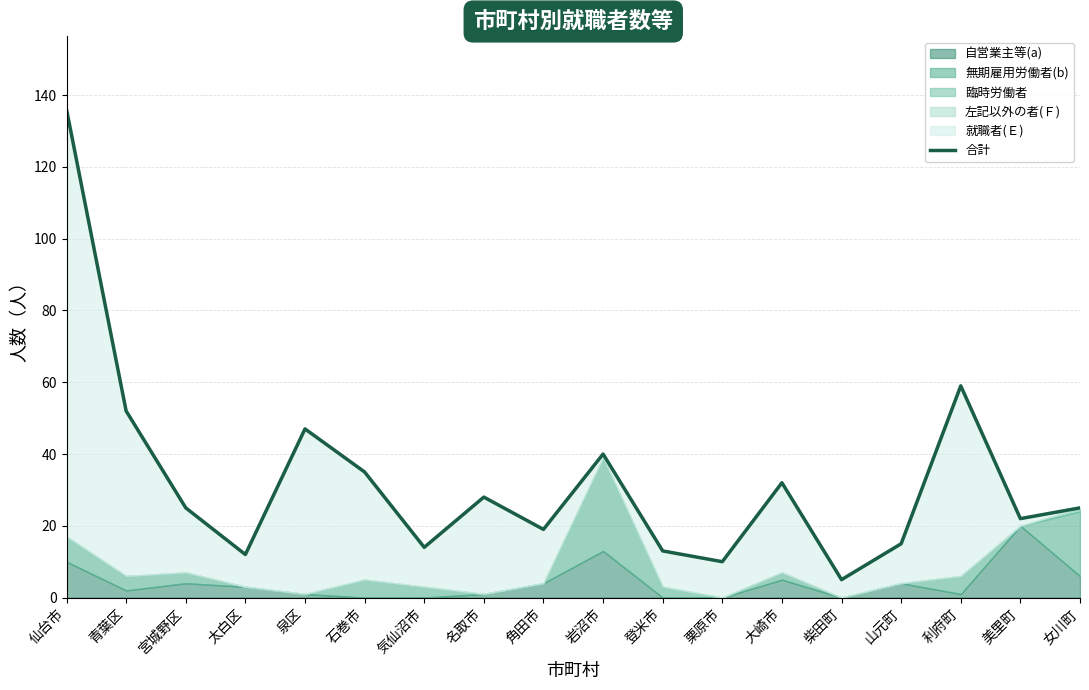

Where does the data first go above 25?

仙台市